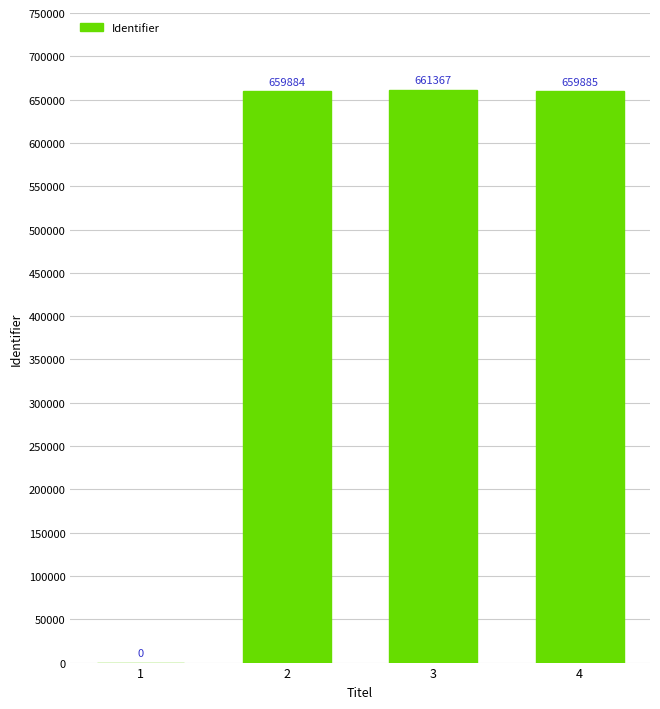

Where is the data nearest to the value 330683?

2